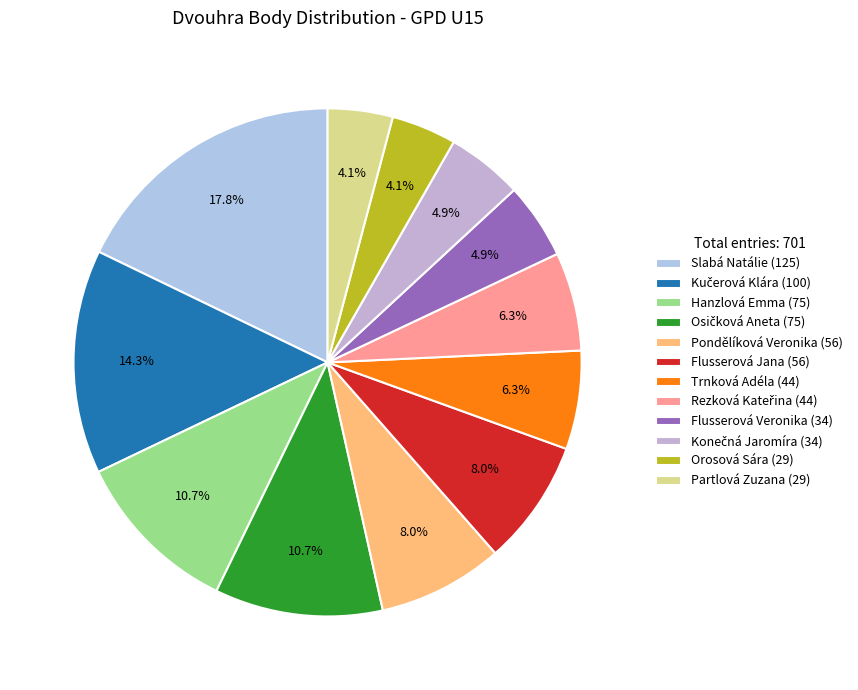

How many slices are in this pie chart?

12